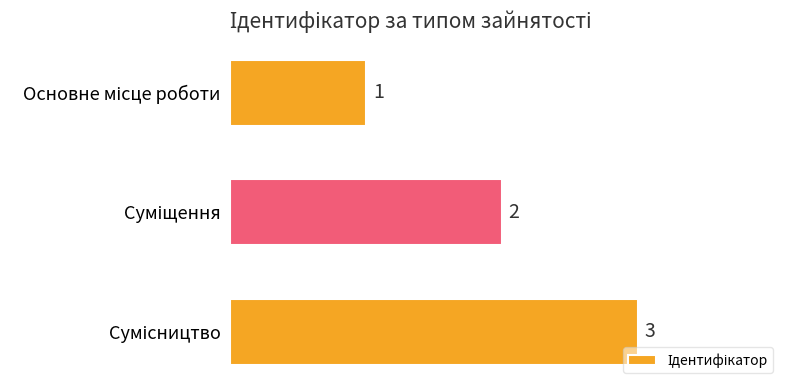

What is the greatest value displayed?

3